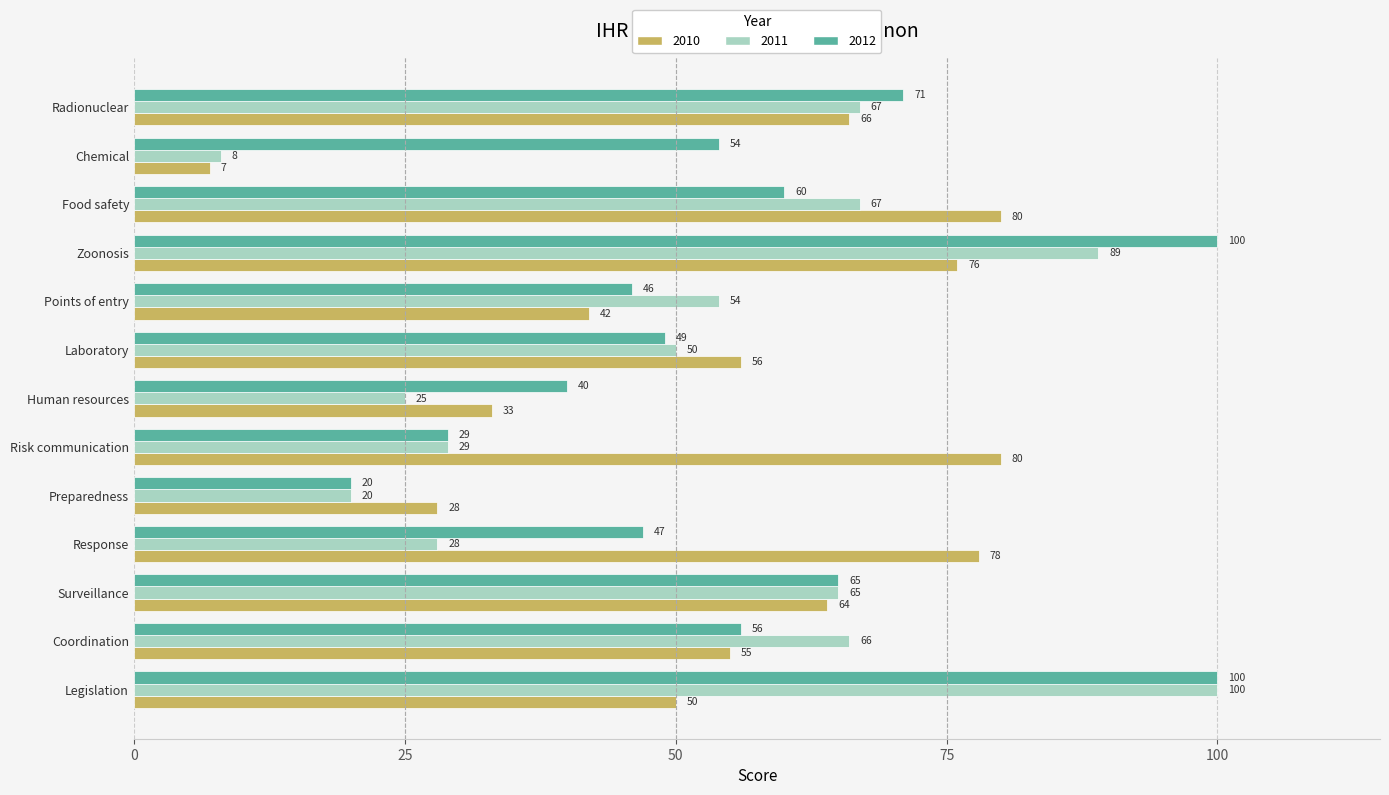

Count the number of data series in this chart.

3